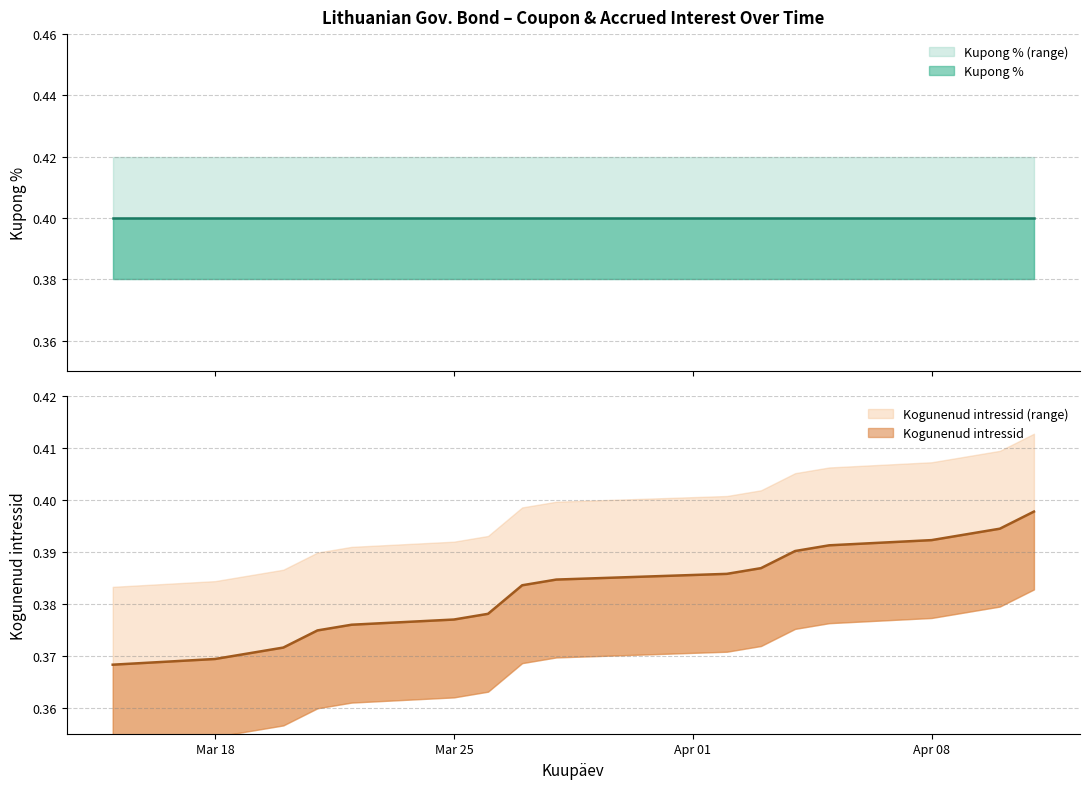

What is the sum of all values?

6.9